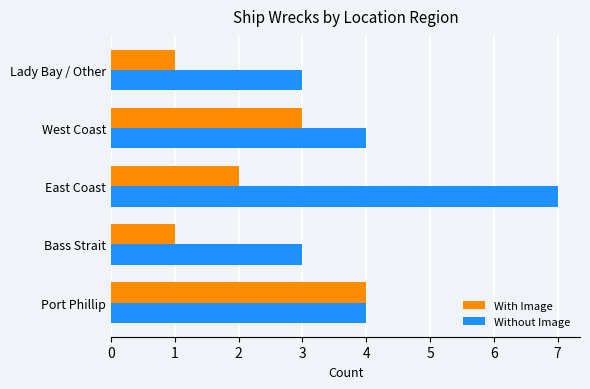

What are all the series names shown in the legend?

With Image, Without Image